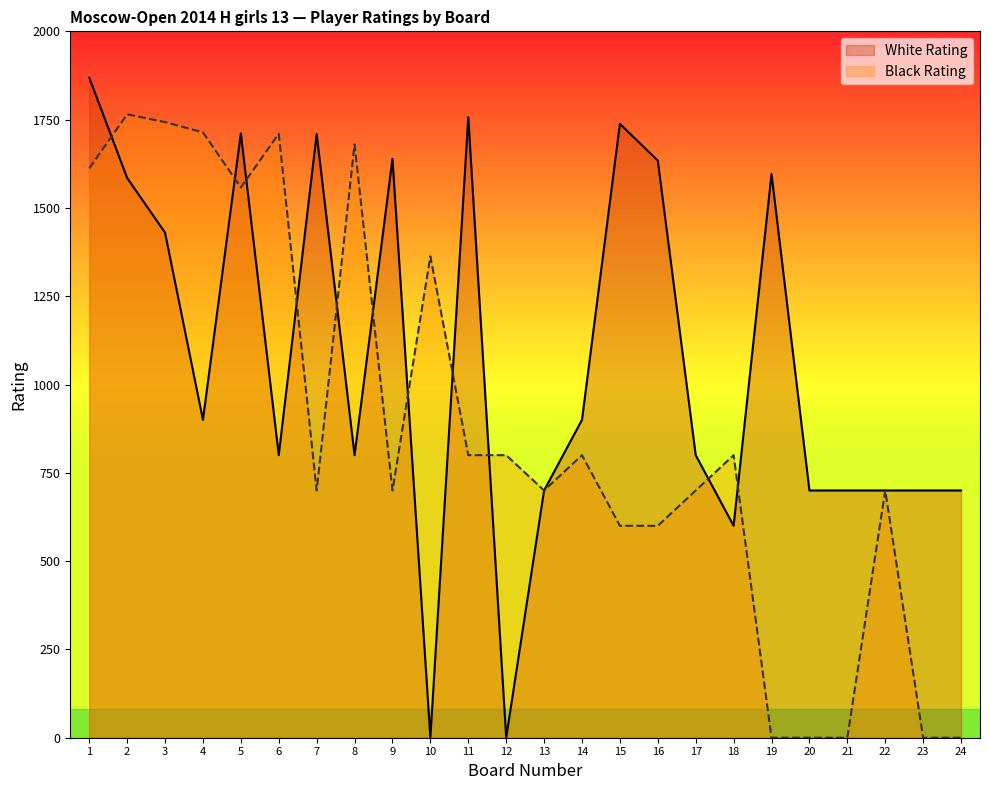

How many categories are shown in the chart?

24